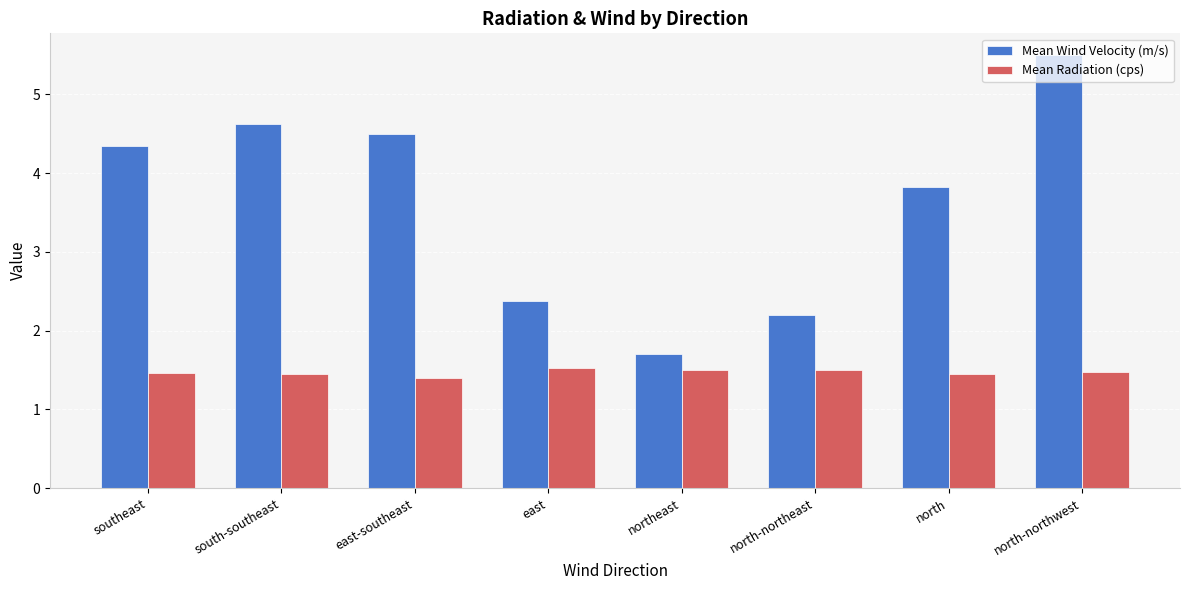

What is the label of the 3rd bar from the left?

east-southeast